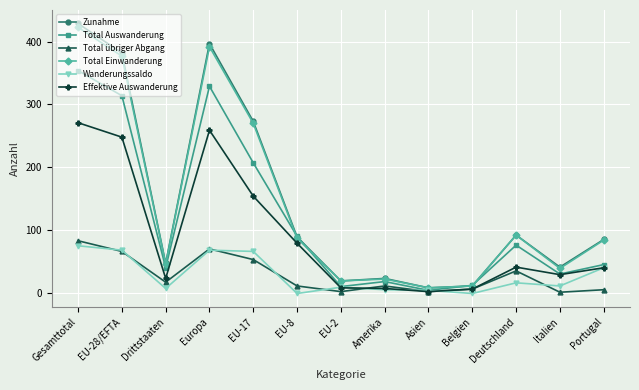

What value does the Effektive Auswanderung series have at Amerika, to the nearest 10?

10